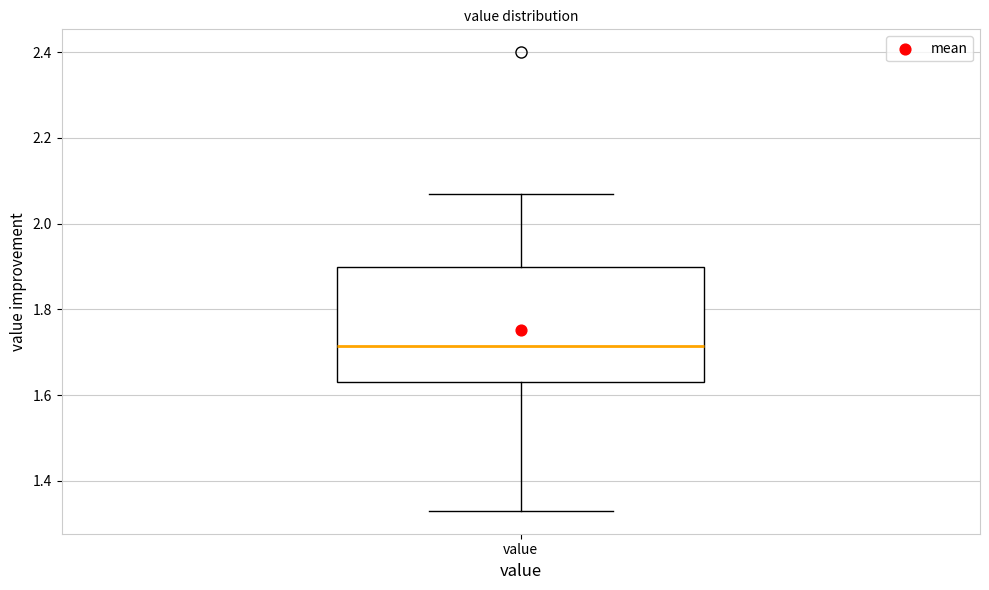

Read this box plot against the y-axis: the position of the median line, the range covered by the box, and the ends of both whiskers. The values are not printed on the chart, so give them approximately, as read against the axis.

median 1.72, box 1.64 to 1.90, whiskers 1.34 to 2.08